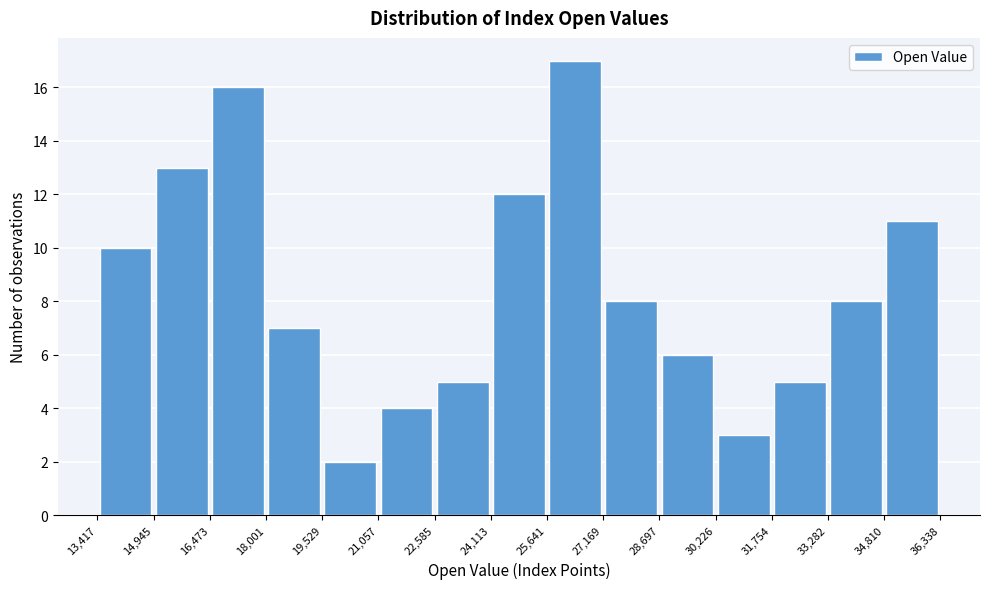

Over which range of the x-axis is the bar tallest?

25,641 to 27,169